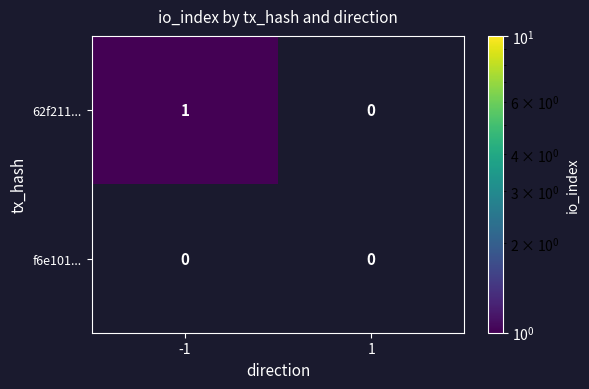

Reading right to left, transcribe all the data shown in this chart.

62f211...: 1=0	-1=1
f6e101...: 1=0	-1=0